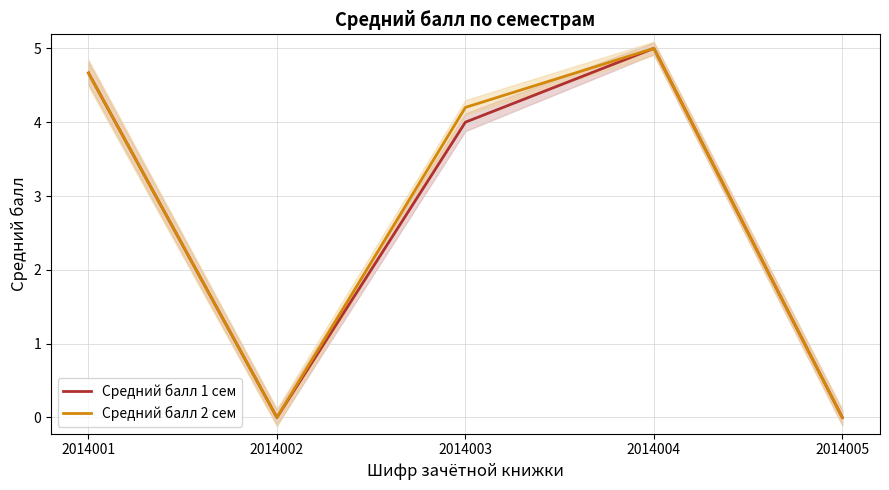

Which has a higher value, 2014001 or 2014005?

2014001